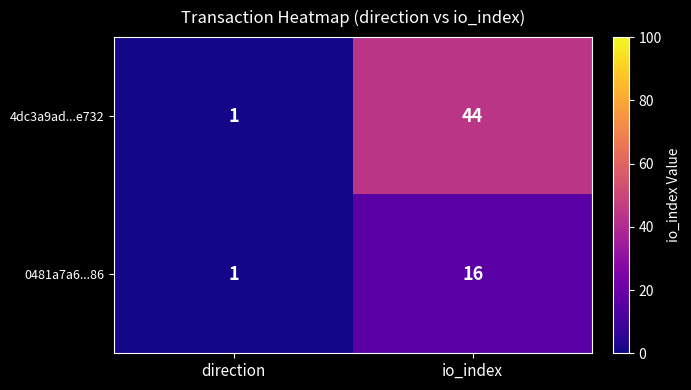

At which label is 4dc3a9ad...e732 closest to 22?

direction